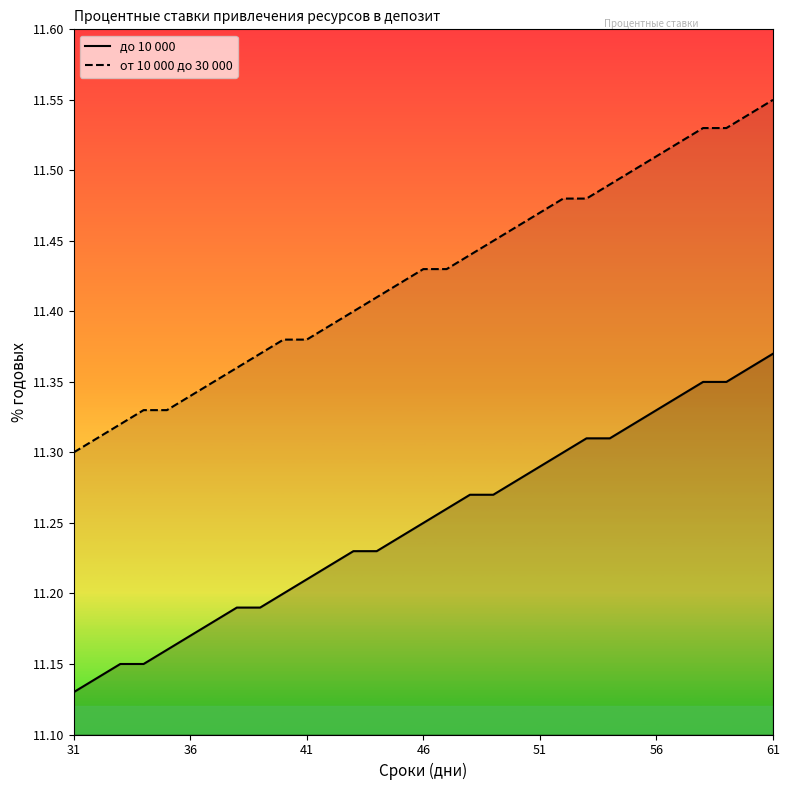

At which category does the chart reach its minimum across all series?

31